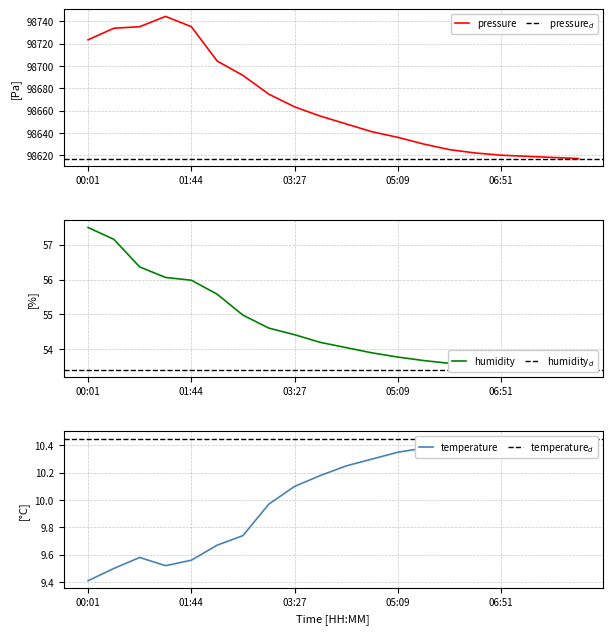

Is the value of pressure at 19 greater than the value of humidity at 7?

Yes